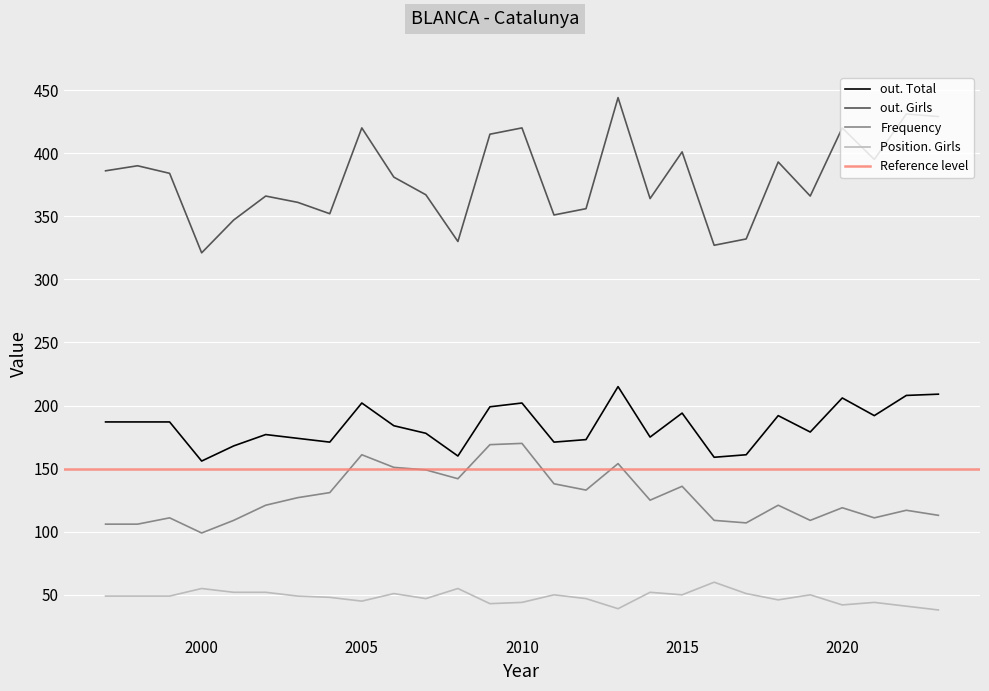

The value of Frequency at 2000 is 99. True or false?

True